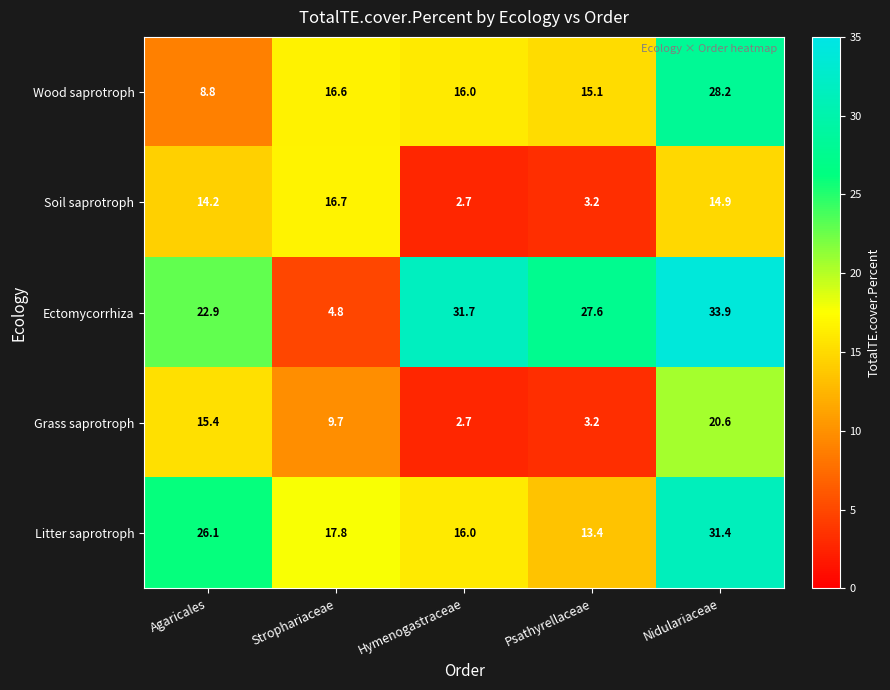

Rank the series at Agaricales from highest to lowest value.

Litter saprotroph, Ectomycorrhiza, Grass saprotroph, Soil saprotroph, Wood saprotroph